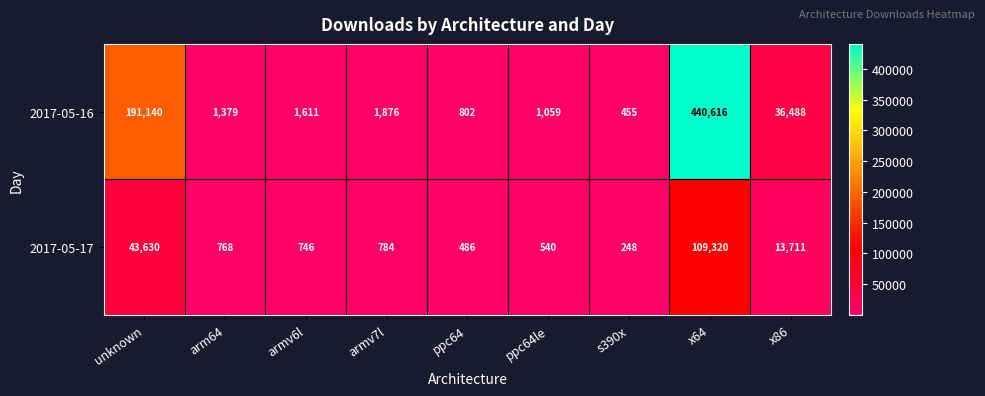

How many data points does each series have?

9